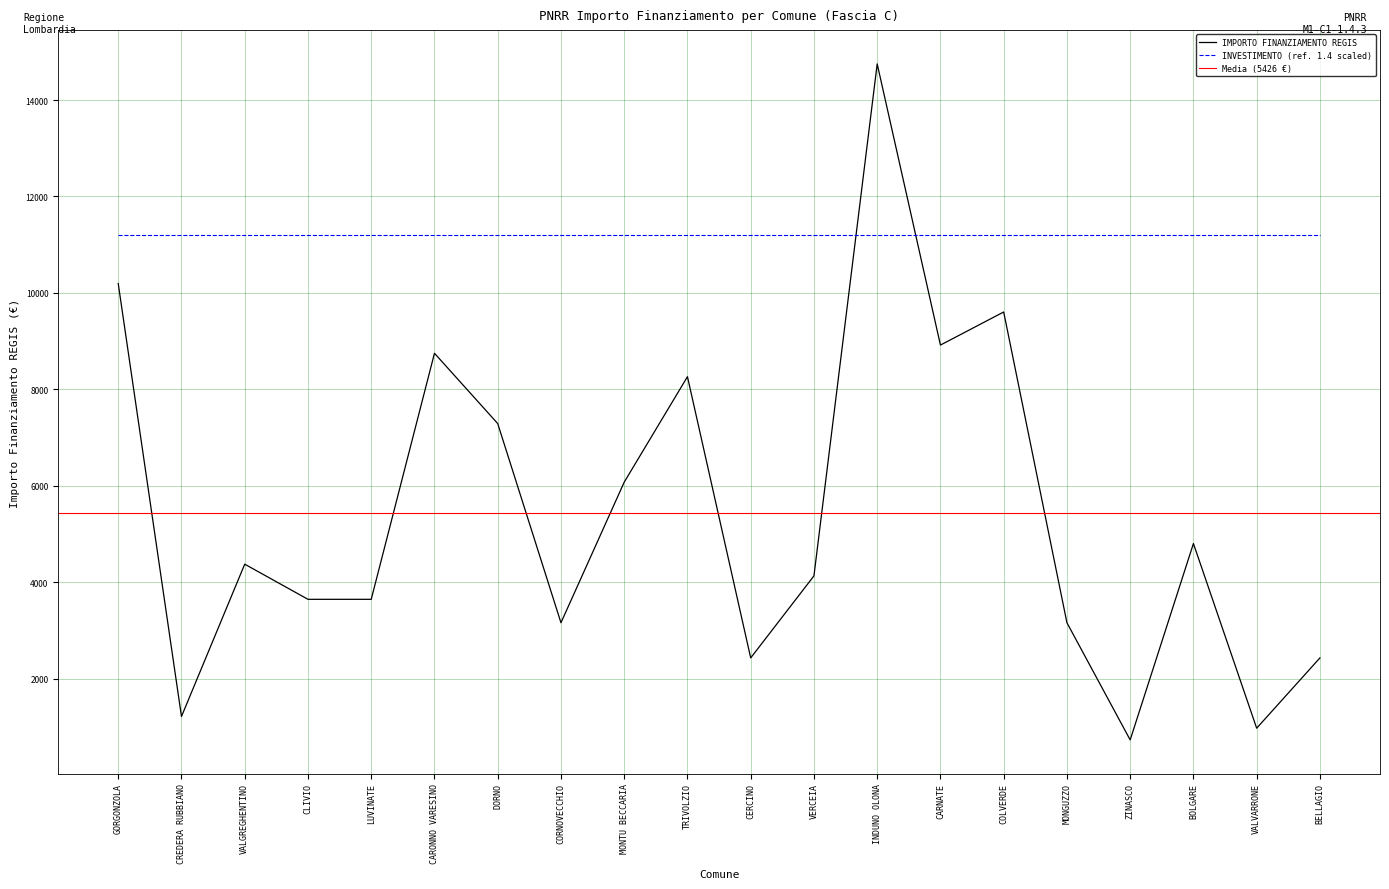

True or false: INVESTIMENTO (ref. 1.4 scaled) has a value of 11200 at CORNOVECCHIO.

True